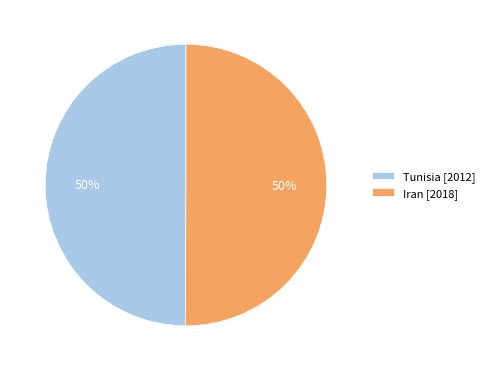

Do Iran and Tunisia together represent more than half of the pie?

Yes